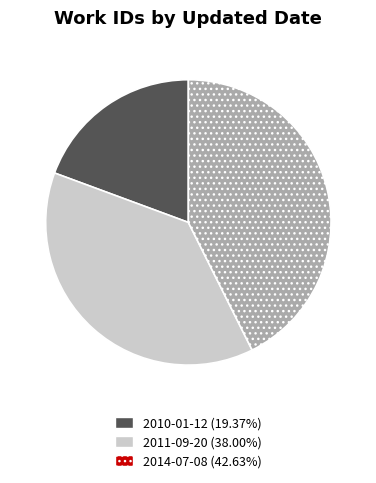

What is the ratio of the value at 2010-01-12 (19.37%) to the value at 2011-09-20 (38.00%)?

0.5